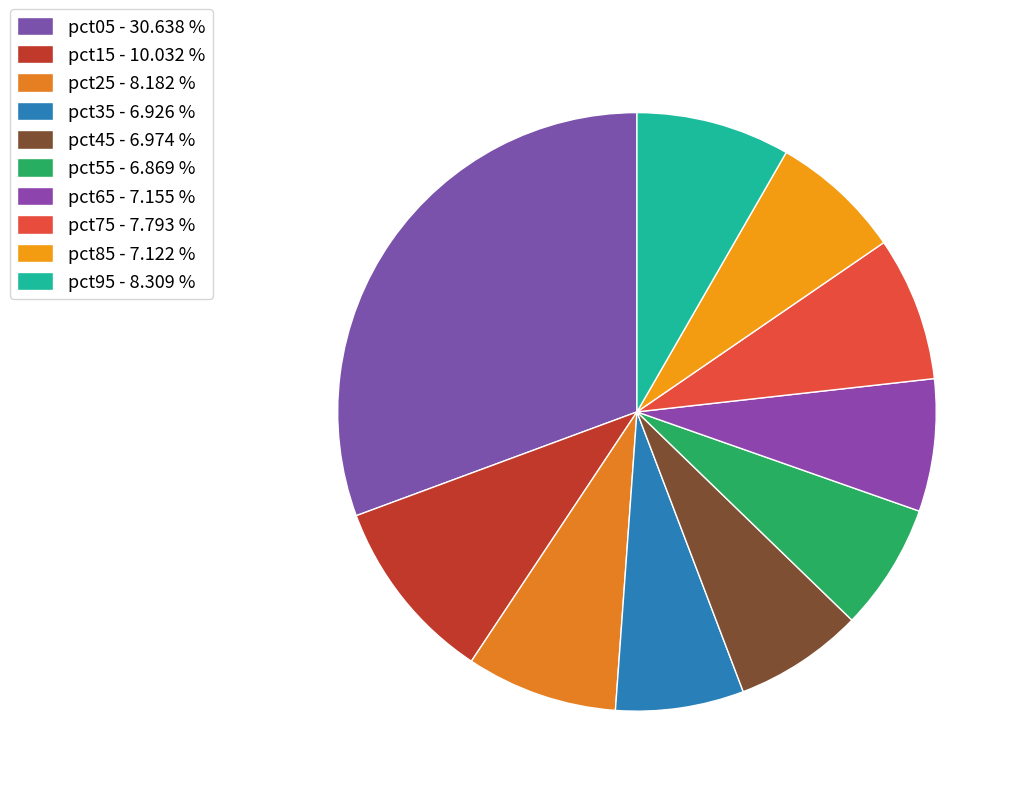

Rank the categories by value from highest to lowest.

pct05, pct15, pct95, pct25, pct75, pct65, pct85, pct45, pct35, pct55